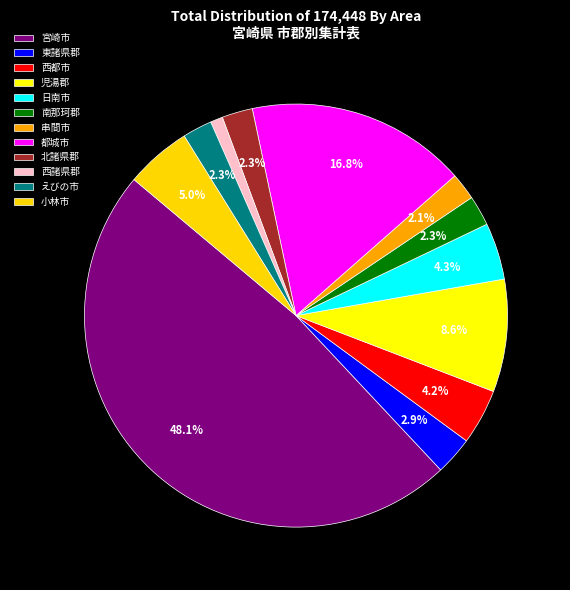

To the nearest percent, what percentage of the pie is 日南市?

4%